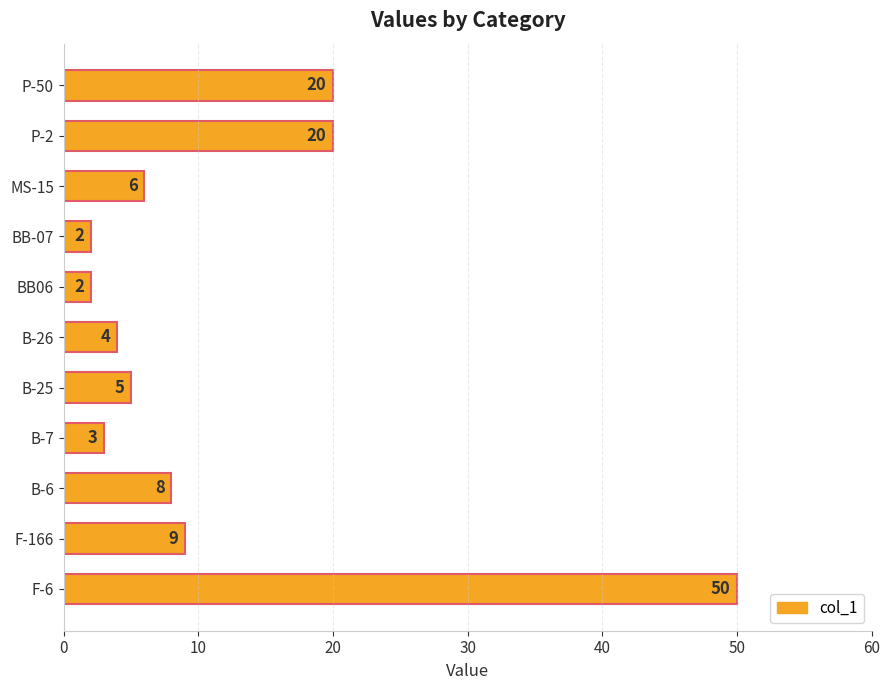

Which has a higher value, B-7 or F-166?

F-166